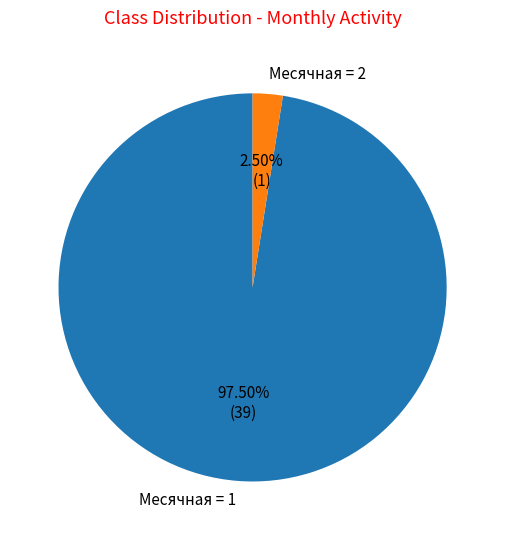

Is there a majority slice in this chart?

Yes